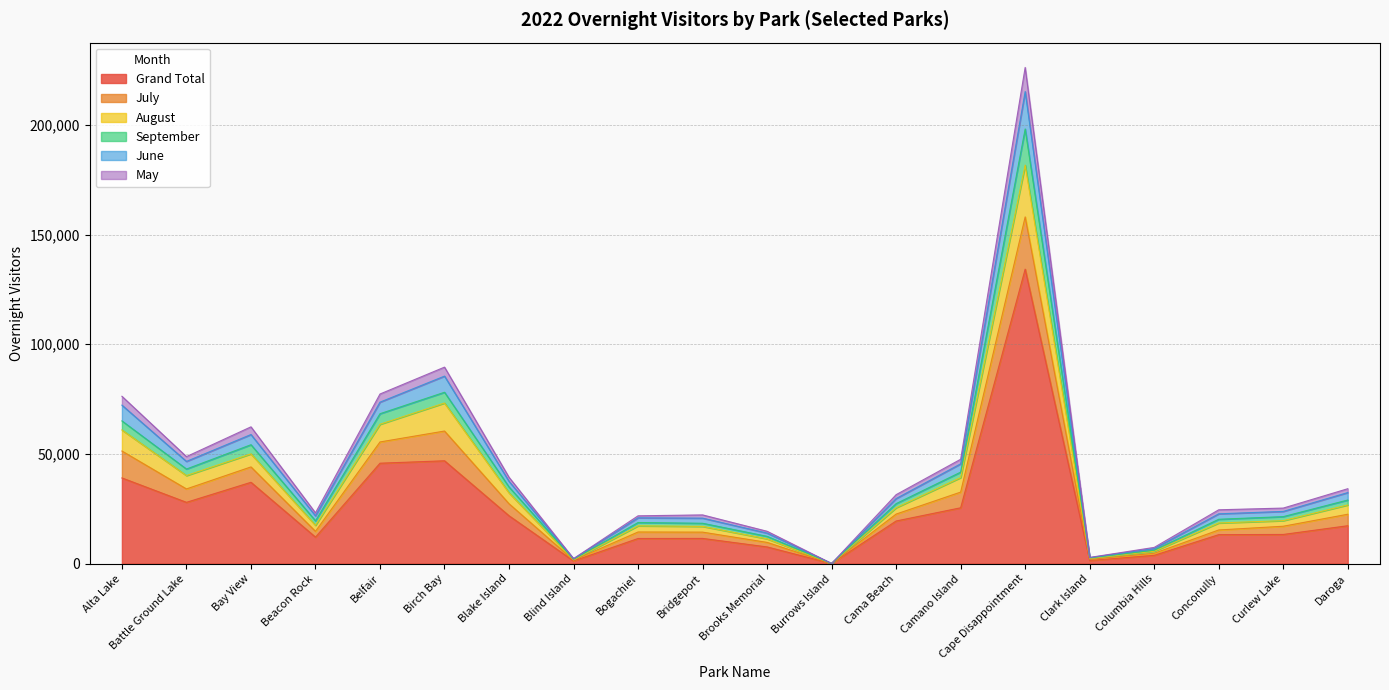

True or false: September has a value of 30396 at Cama Beach.

False